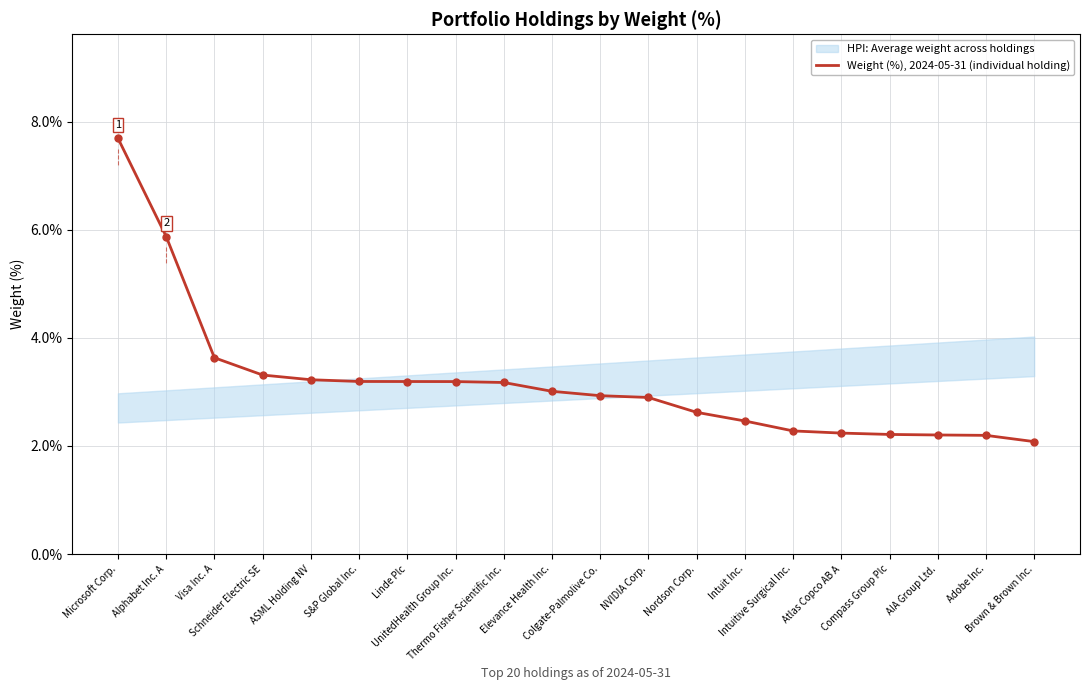

List the labels in order of value, largest first.

Microsoft Corp., Alphabet Inc. A, Visa Inc. A, Schneider Electric SE, ASML Holding NV, S&P Global Inc., Linde Plc, UnitedHealth Group Inc., Thermo Fisher Scientific Inc., Elevance Health Inc., Colgate-Palmolive Co., NVIDIA Corp., Nordson Corp., Intuit Inc., Intuitive Surgical Inc., Atlas Copco AB A, Compass Group Plc, AIA Group Ltd., Adobe Inc., Brown & Brown Inc.